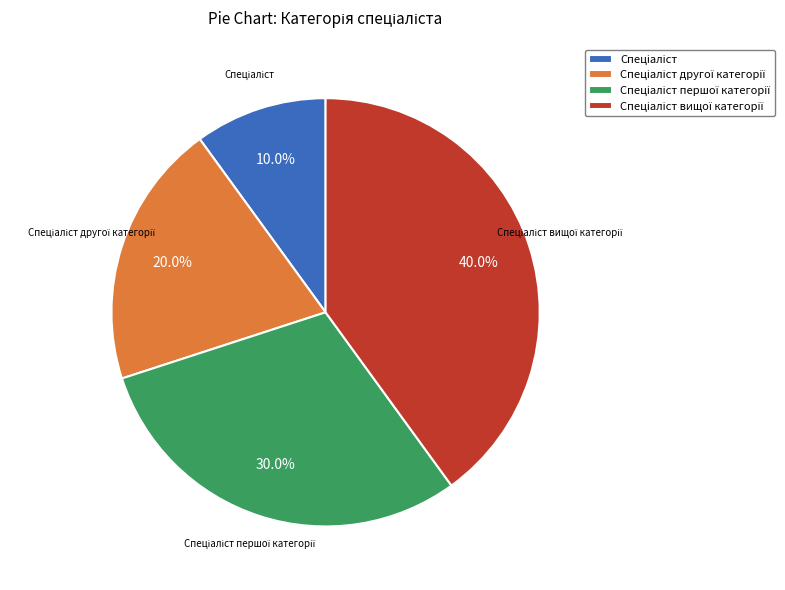

Is there any slice that represents more than half of the pie?

No